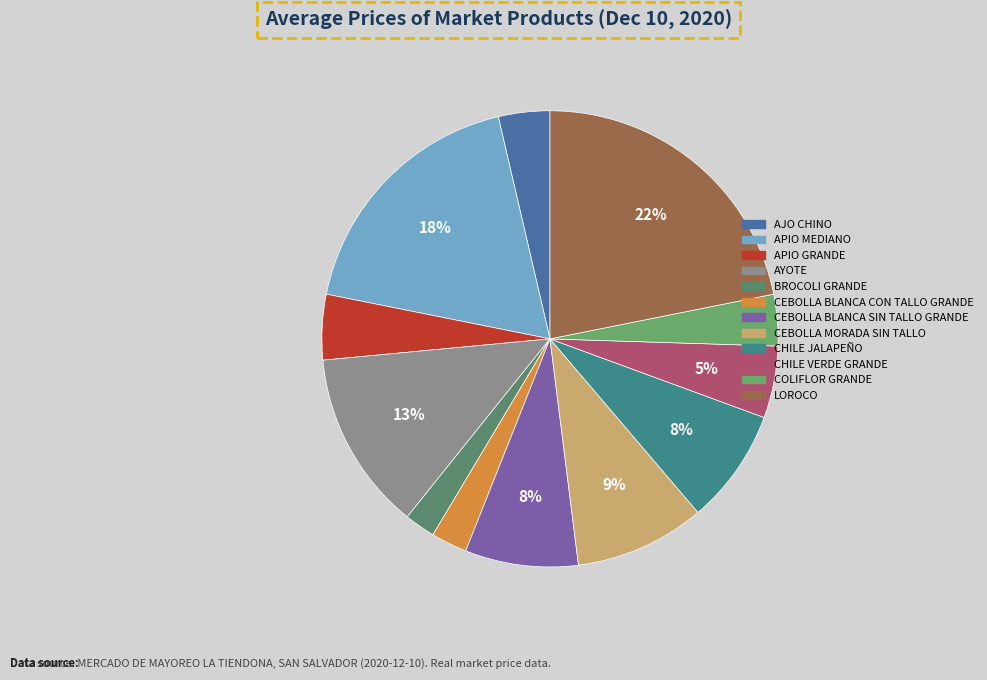

How many segments does this pie chart have?

12